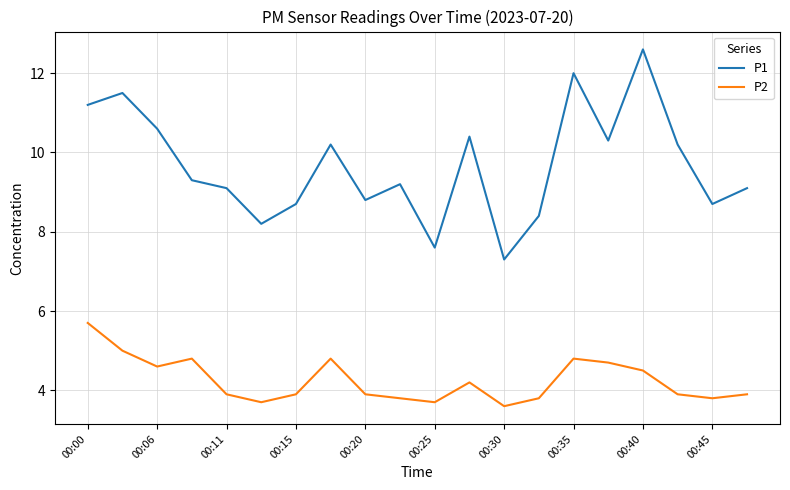

What is the smallest value displayed?

3.6